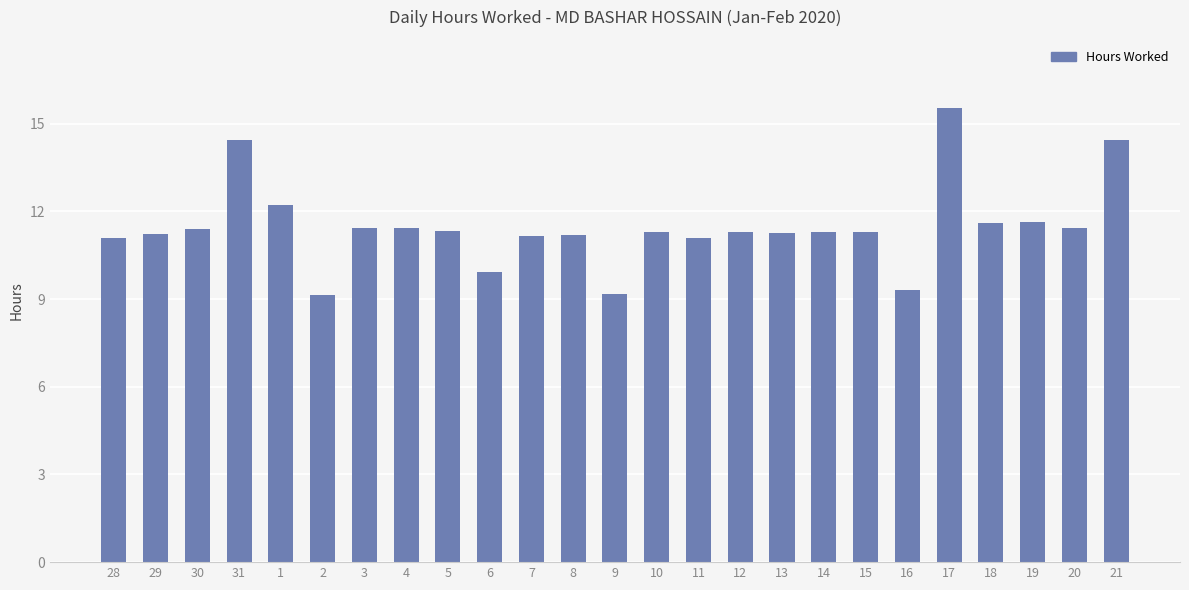

What is the change in value from 4 to 7?

-0.3